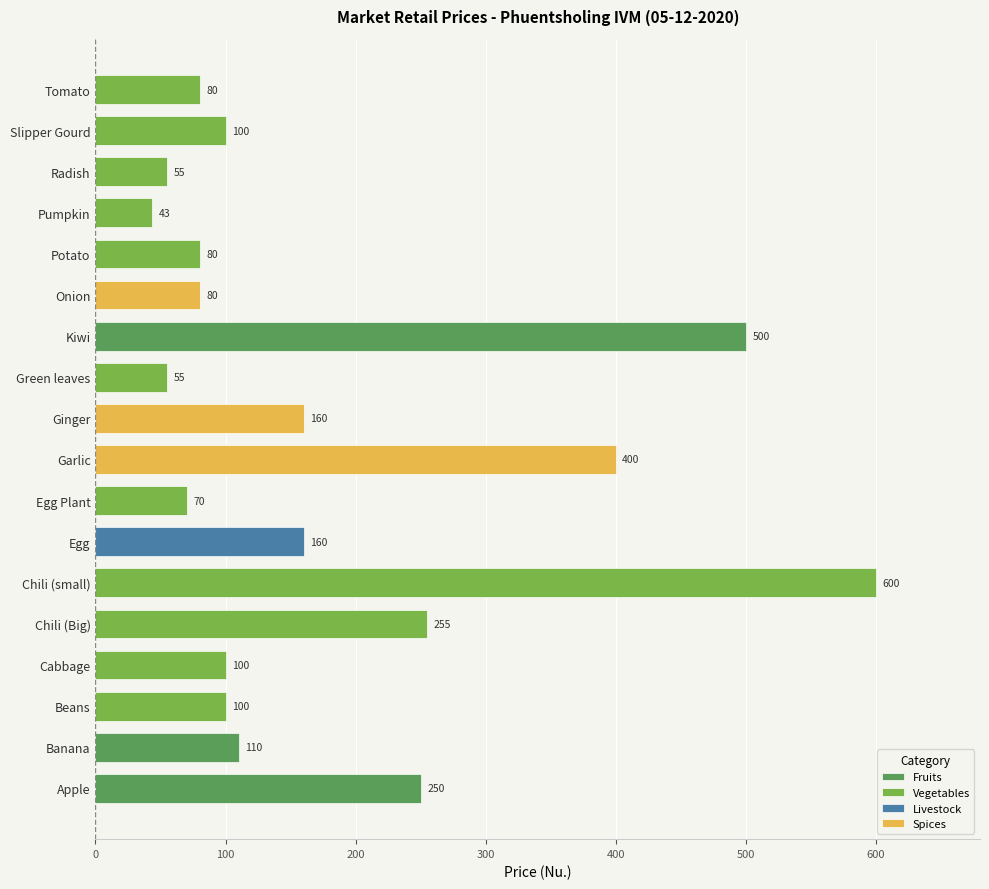

Rank the categories by value from highest to lowest.

Chili (small), Kiwi, Garlic, Chili (Big), Apple, Egg, Ginger, Banana, Beans, Cabbage, Slipper Gourd, Onion, Potato, Tomato, Egg Plant, Green leaves, Radish, Pumpkin